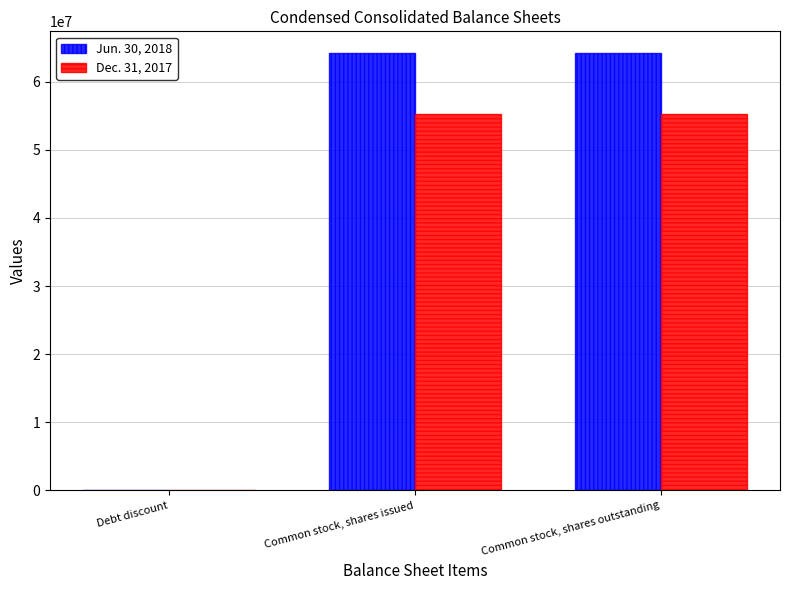

Which series has the largest total across all categories?

Jun. 30, 2018